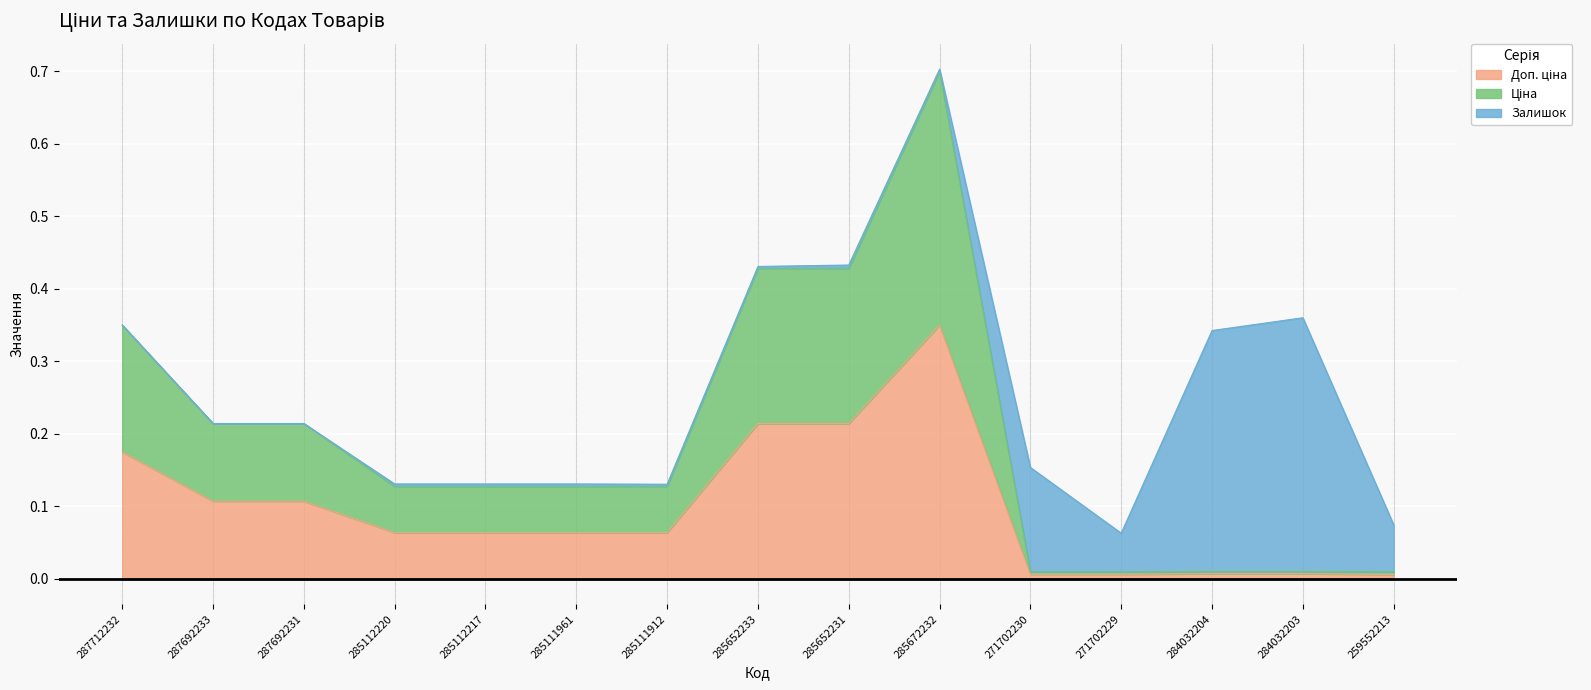

Count the number of categories in the chart.

15